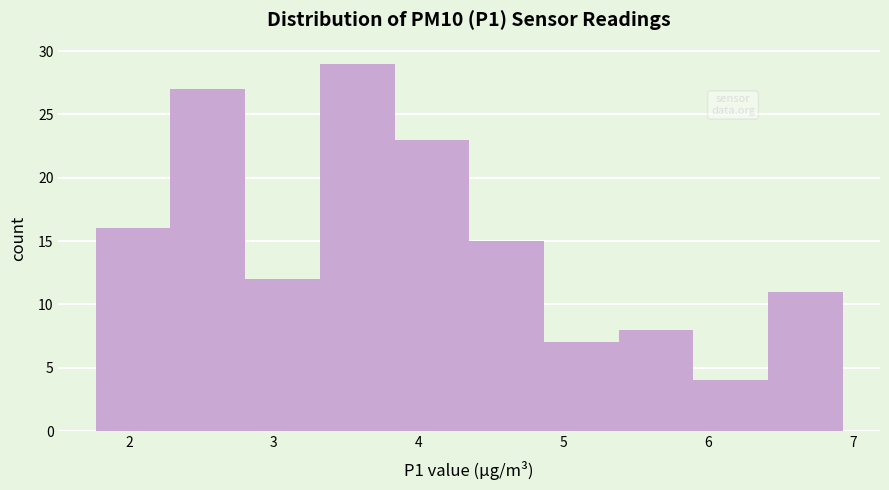

Reading left to right, transcribe this chart: for each bar, give the range it covers on the x-axis and its height. Neither the bar edges nor the heights are printed on the chart, so give them approximately, as read against the axes.

1.8 to 2.3: 16
2.3 to 2.8: 27
2.8 to 3.3: 12
3.3 to 3.8: 29
3.8 to 4.4: 23
4.4 to 4.9: 15
4.9 to 5.4: 7
5.4 to 5.9: 8
5.9 to 6.4: 4
6.4 to 6.9: 11